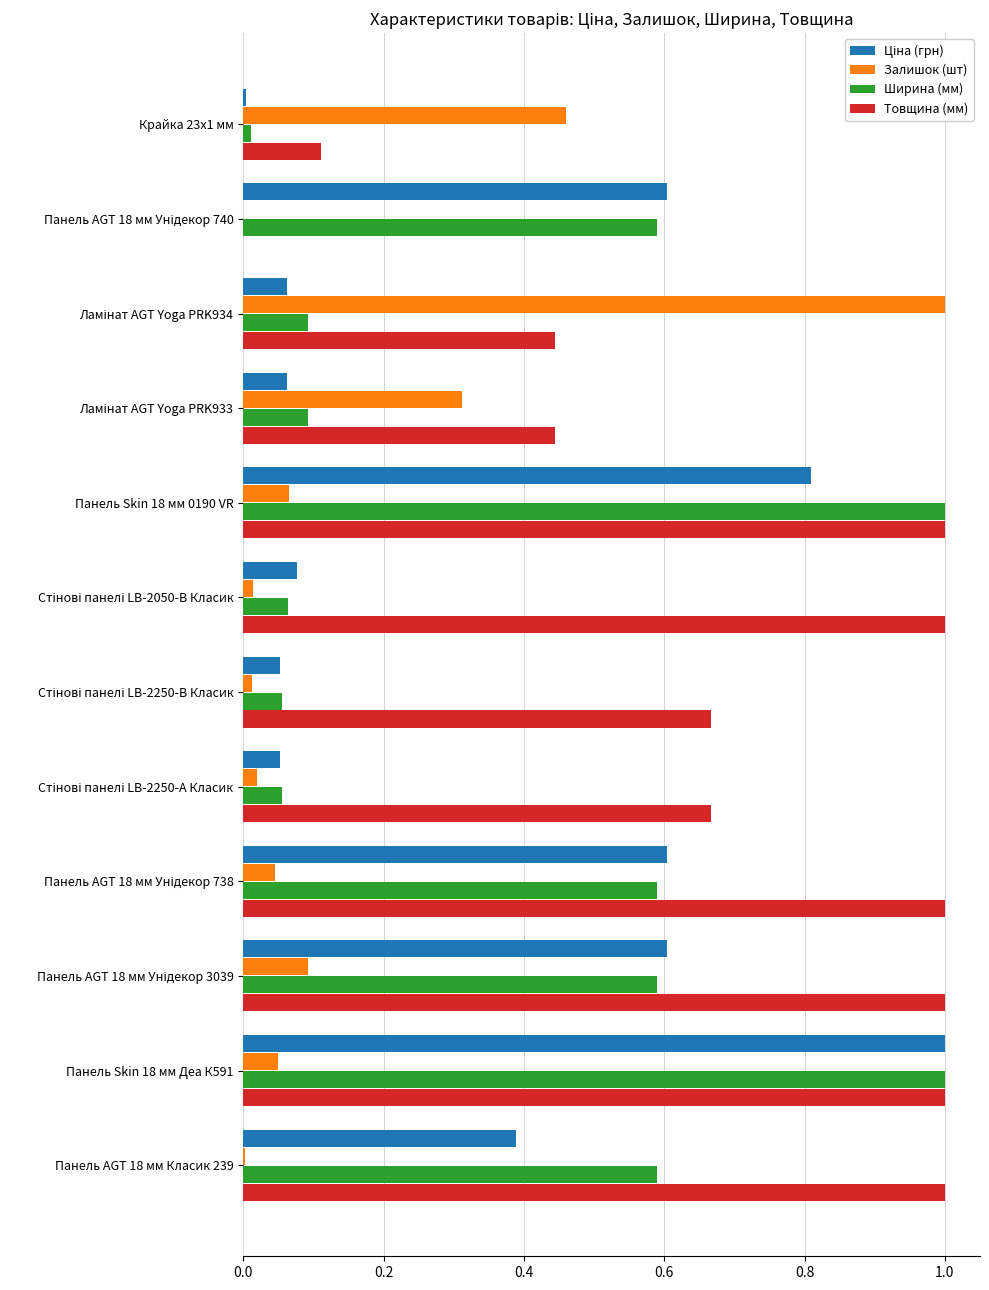

How many data points does each series have?

12